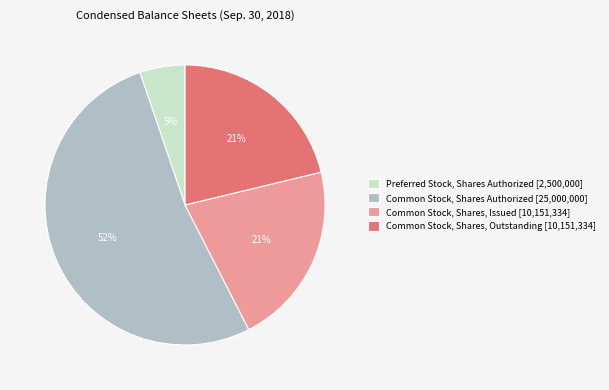

Combined, do Common Stock, Shares Authorized [25,000,000] and Preferred Stock, Shares Authorized [2,500,000] account for over 50%?

Yes